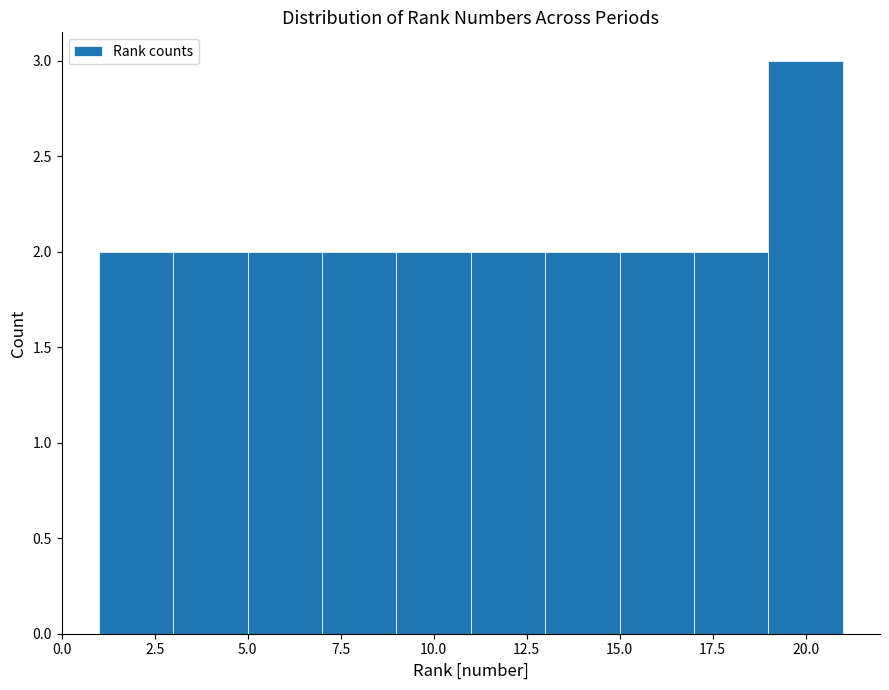

How tall is the bar that spans 19 to 21 on the x-axis? The values are not printed on the chart, so give them approximately, as read against the axis.

3